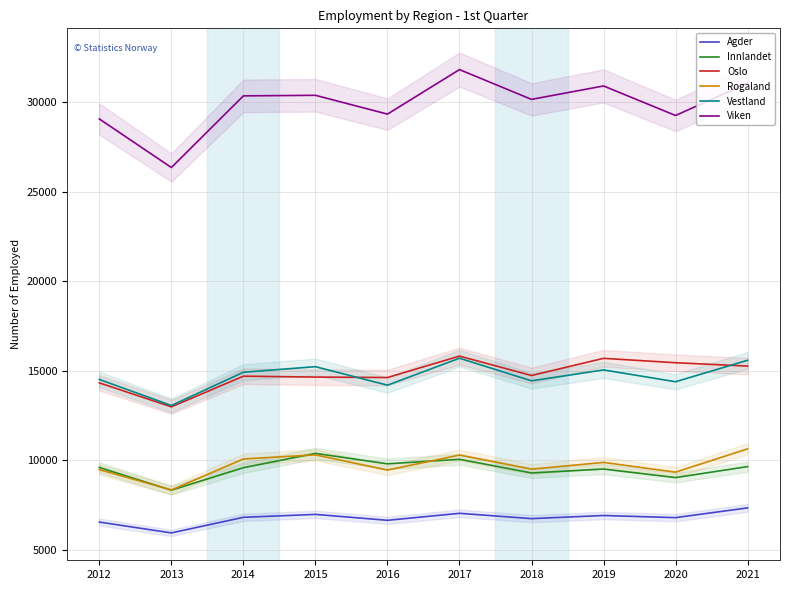

Reading left to right, transcribe all the data shown in this chart.

Agder: 2012=6536	2013=5929	2014=6802	2015=6964	2016=6634	2017=7025	2018=6728	2019=6903	2020=6783	2021=7329
Innlandet: 2012=9588	2013=8319	2014=9574	2015=10375	2016=9793	2017=10044	2018=9281	2019=9499	2020=9022	2021=9636
Oslo: 2012=14318	2013=12978	2014=14693	2015=14642	2016=14617	2017=15814	2018=14730	2019=15689	2020=15444	2021=15256
Rogaland: 2012=9468	2013=8330	2014=10063	2015=10292	2016=9443	2017=10281	2018=9494	2019=9871	2020=9326	2021=10628
Vestland: 2012=14509	2013=13052	2014=14912	2015=15223	2016=14189	2017=15697	2018=14432	2019=15042	2020=14381	2021=15581
Viken: 2012=29073	2013=26358	2014=30364	2015=30395	2016=29344	2017=31833	2018=30168	2019=30918	2020=29267	2021=31072